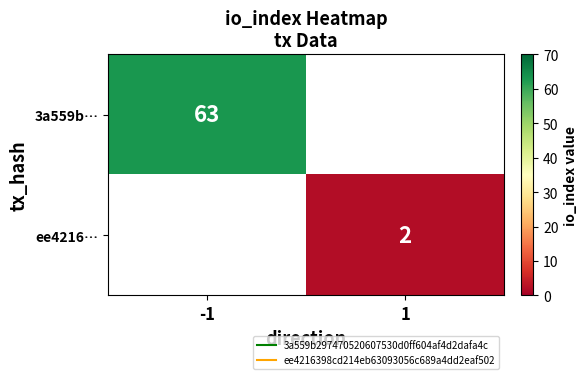

Rank the series by their maximum value, from highest to lowest.

3a559b…, ee4216…